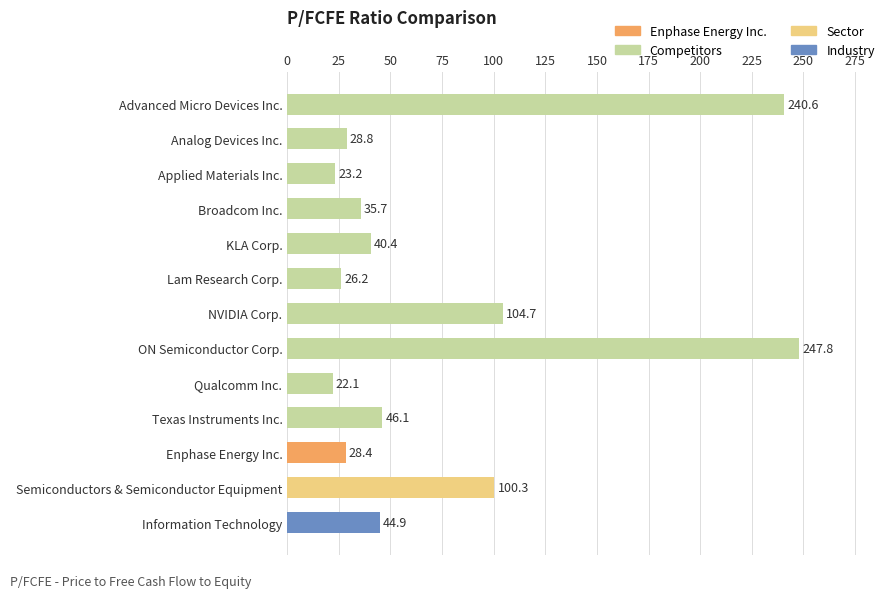

Which category has the lowest value across all series?

Qualcomm Inc.